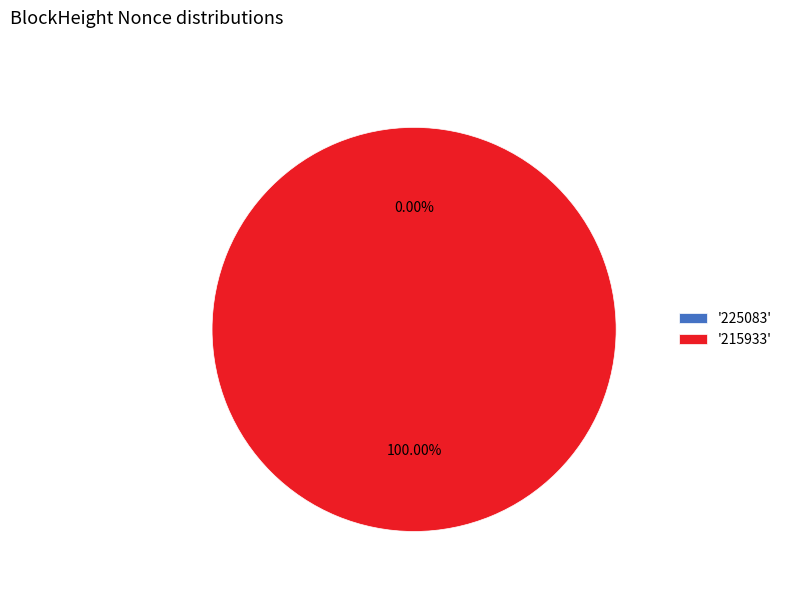

To the nearest percent, what is the combined percentage of 225083 and 215933?

100%